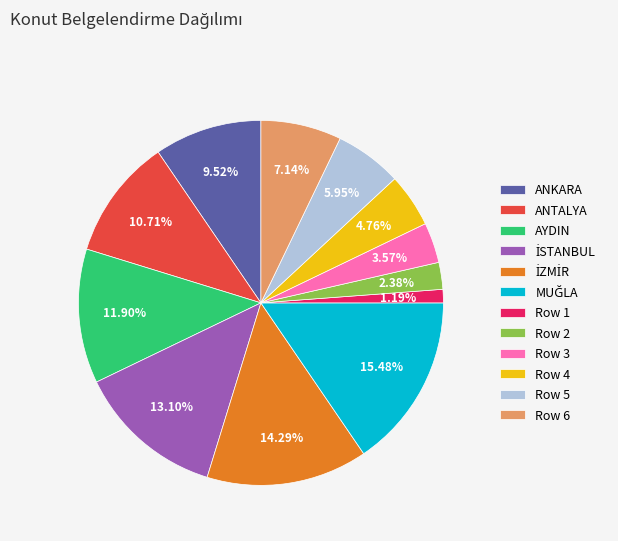

Is there a majority slice in this chart?

No